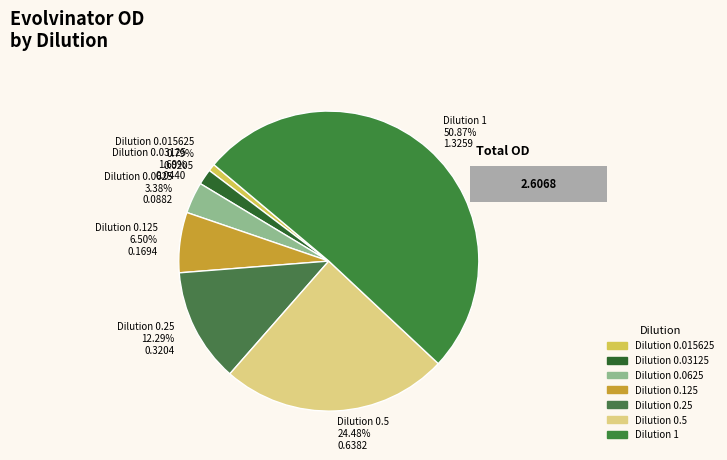

To the nearest percent, what percentage of the pie is 1?

51%